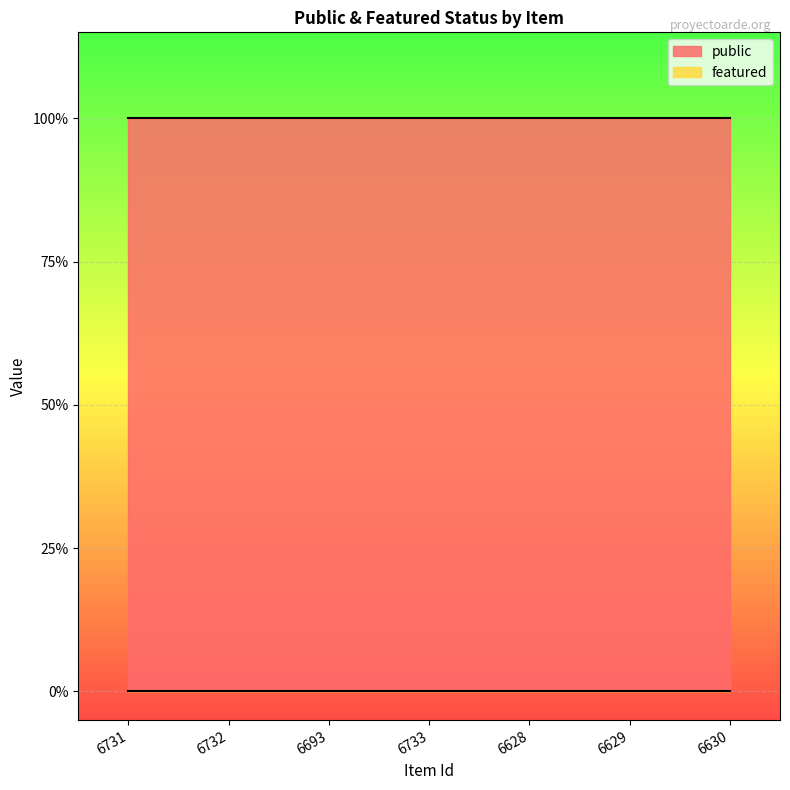

Between 6731 and 6732, which series saw the biggest shift?

public